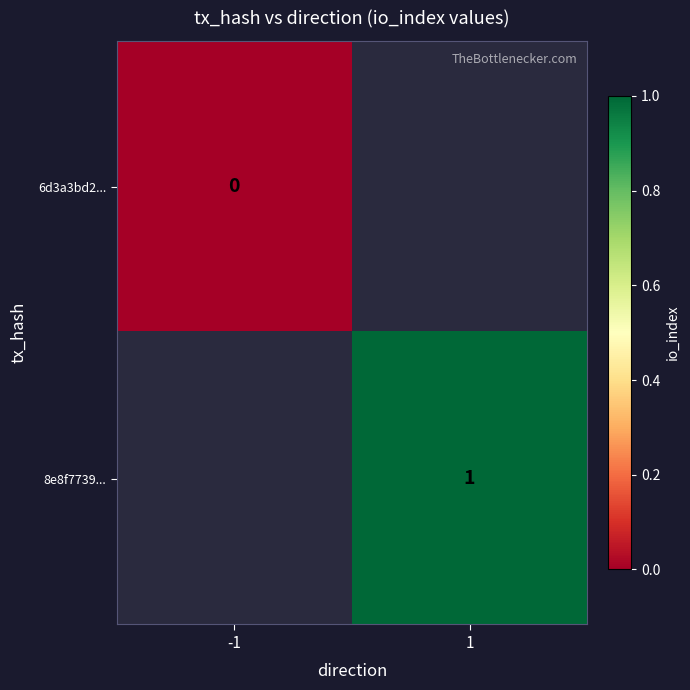

True or false: 8e8f7739... has a value of 1 at 1.

True